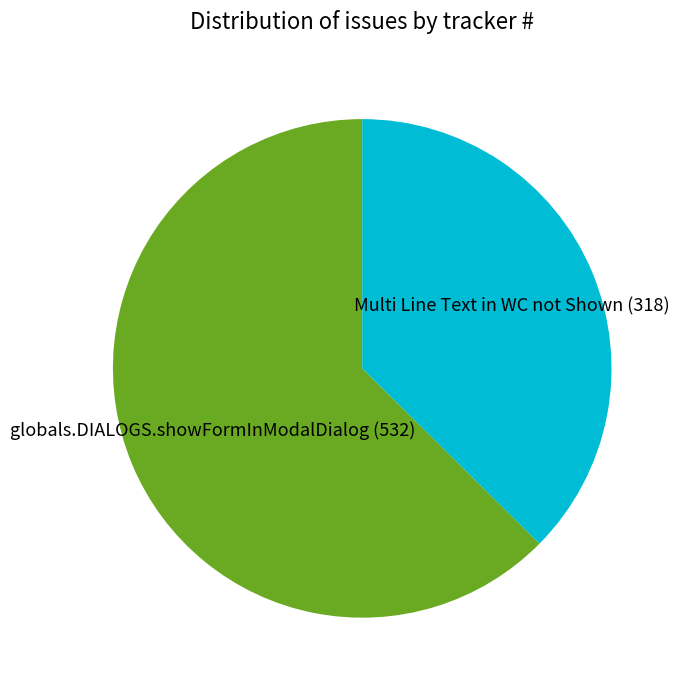

Is the sum of Multi Line Text in WC not Shown and globals.DIALOGS.showFormInModalDialog greater than half?

Yes